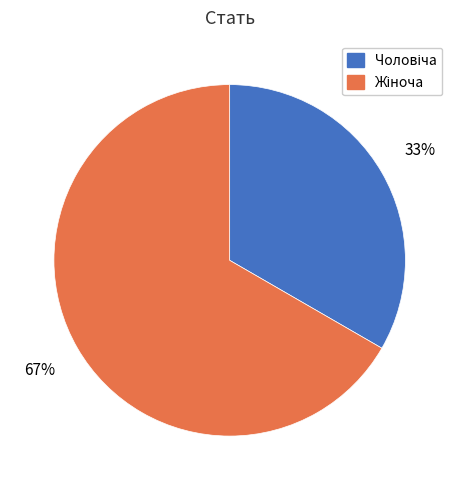

How many segments does this pie chart have?

2